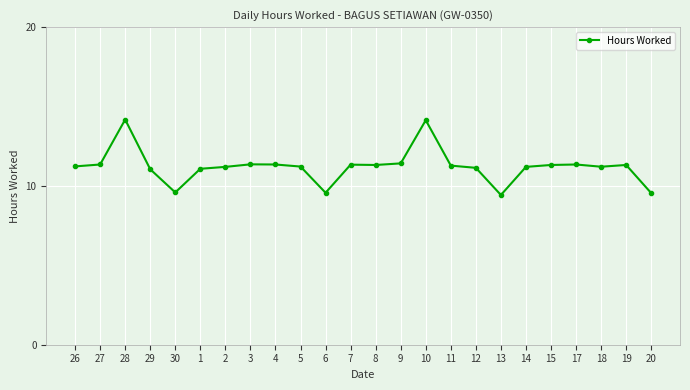

What is the sum of all values?

269.2